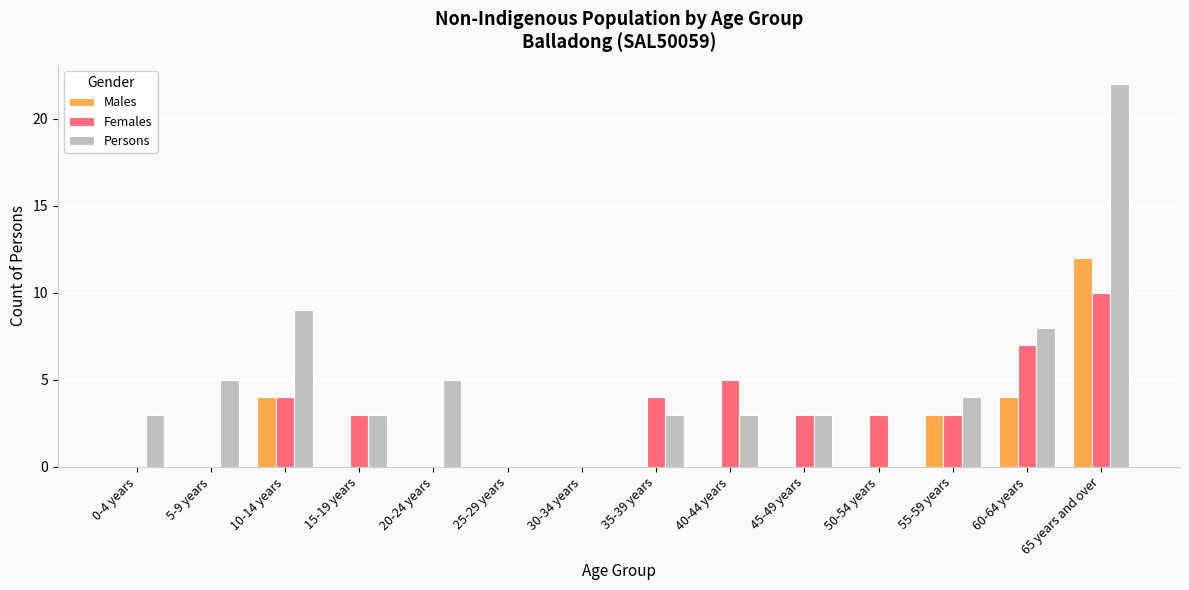

Count the number of data series in this chart.

3